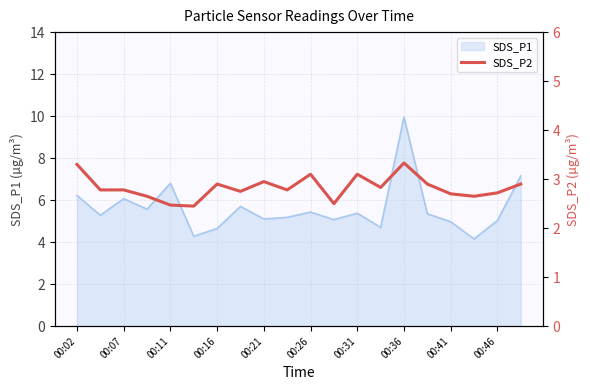

The value of SDS_P1 at 00:02 is 8.3. True or false?

False